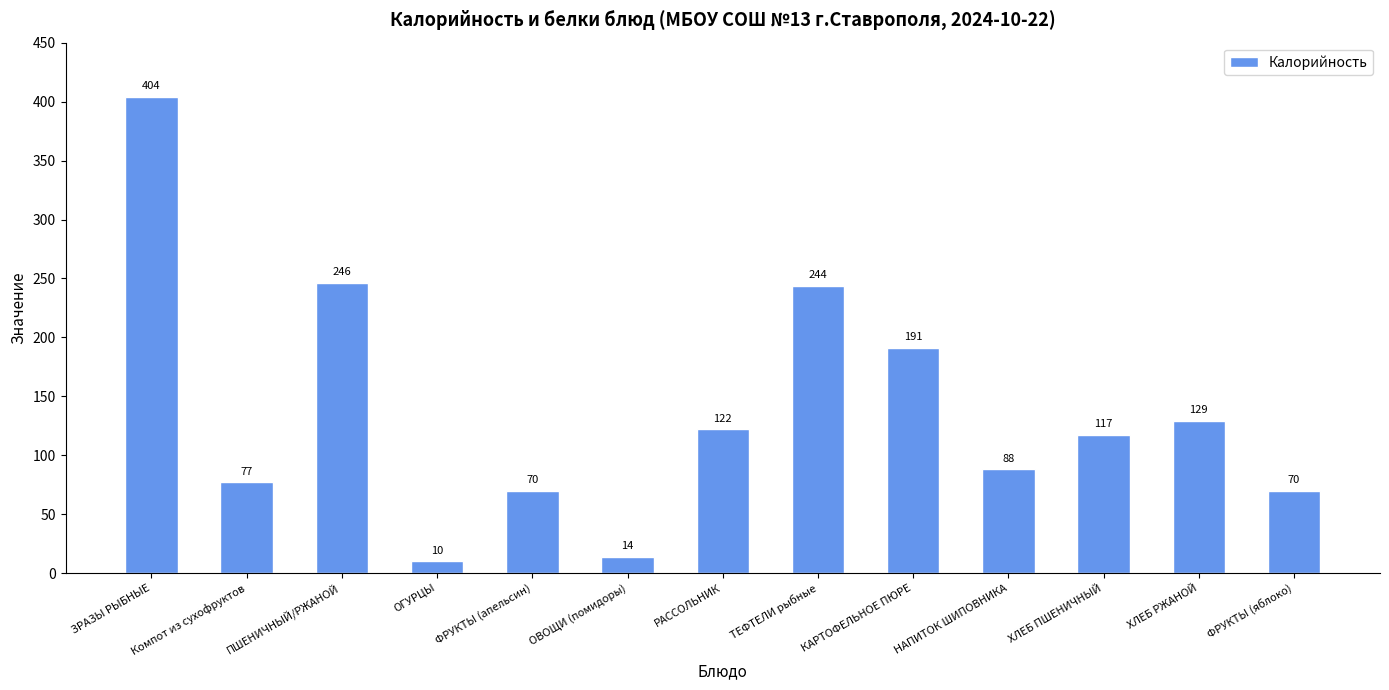

Approximately how many times larger is the value at ФРУКТЫ (апельсин) compared to НАПИТОК ШИПОВНИКА?

0.8